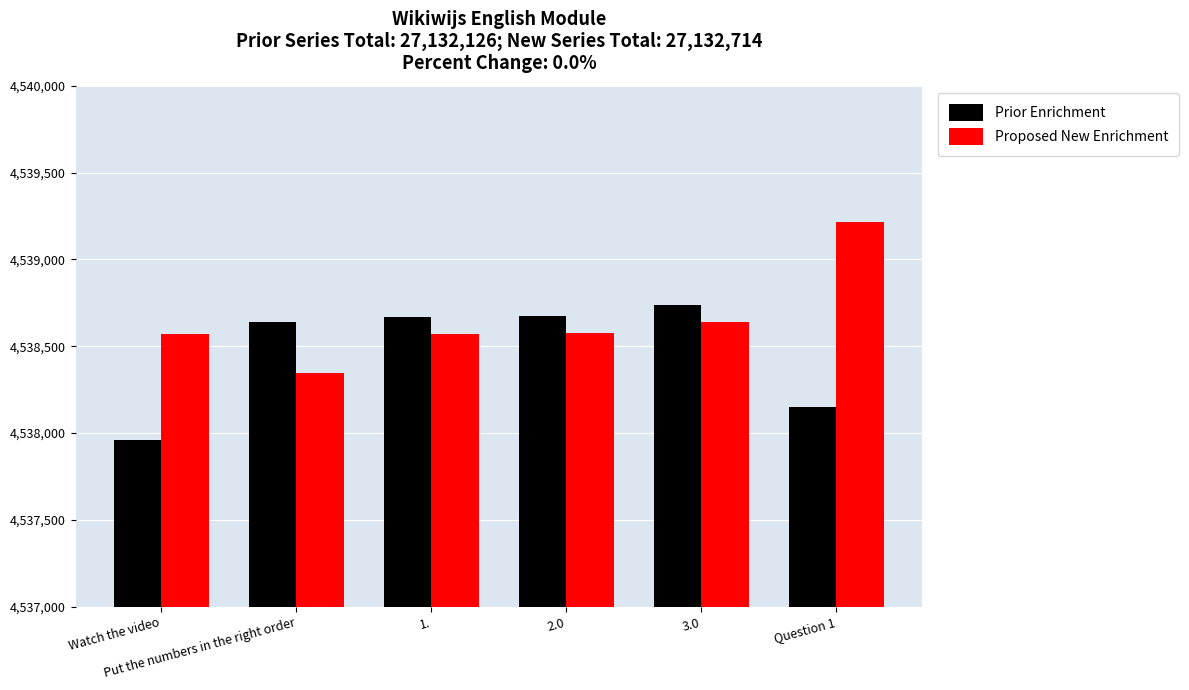

What is the difference between the highest and lowest values at Put the numbers in the right order?

296